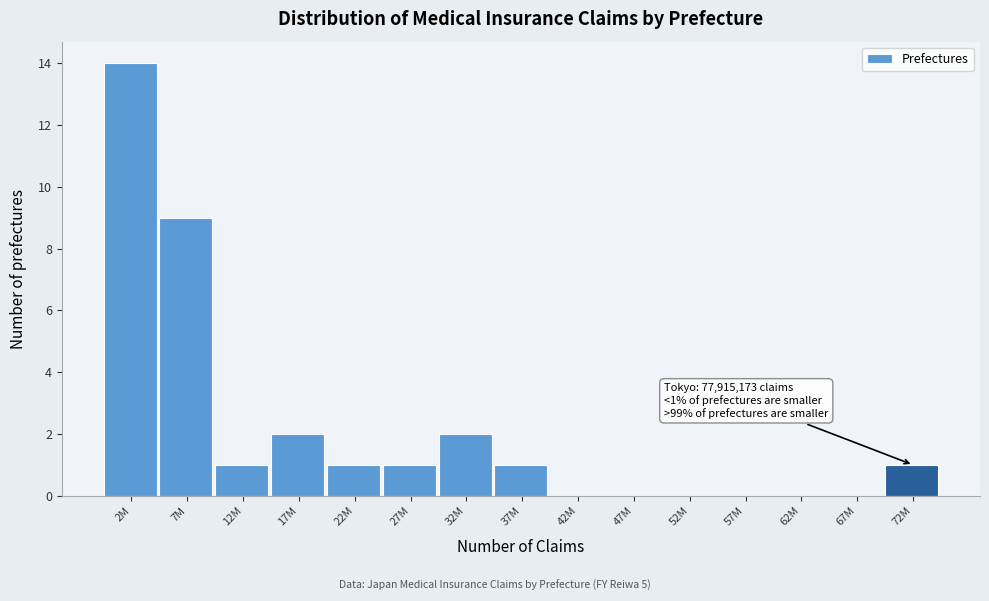

Reading left to right, list all the values displayed in this chart.

2M=14	7M=9	12M=1	17M=2	22M=1	27M=1	32M=2	37M=1	42M=0	47M=0	52M=0	57M=0	62M=0	67M=0	72M=1